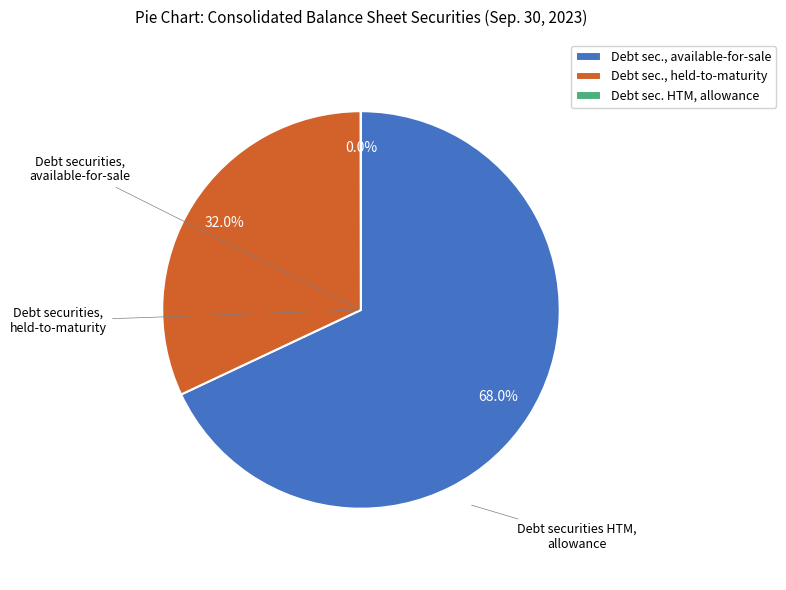

Is there any slice that represents more than half of the pie?

Yes